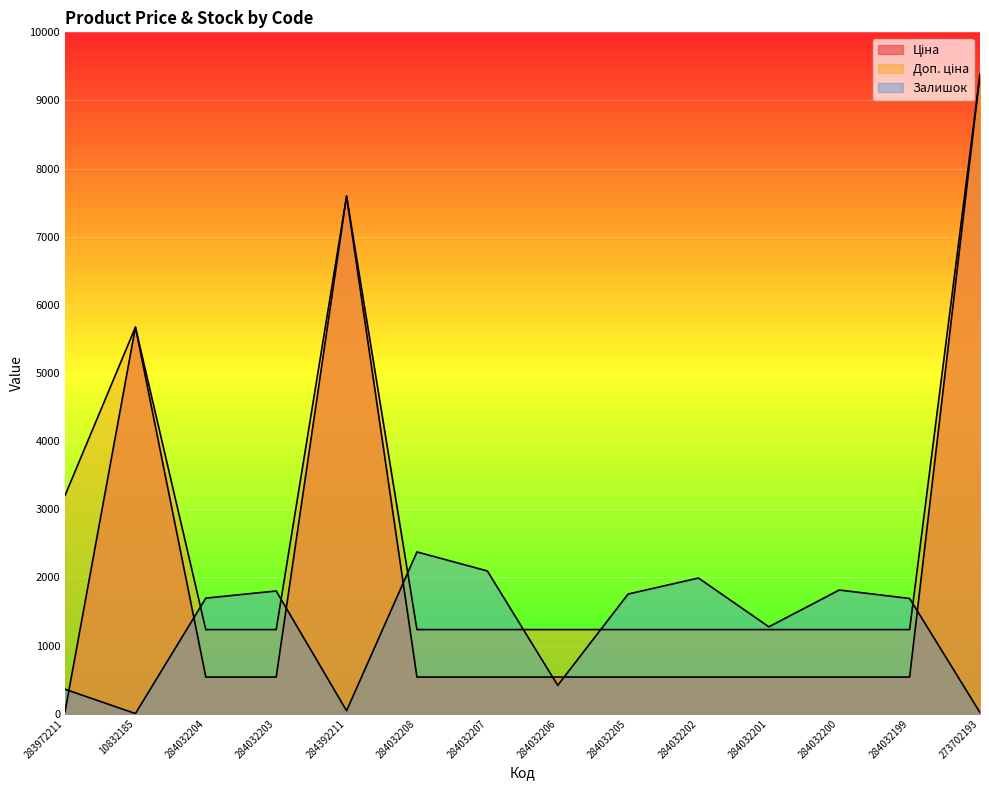

Read the Ціна value at 284032207.

539.0